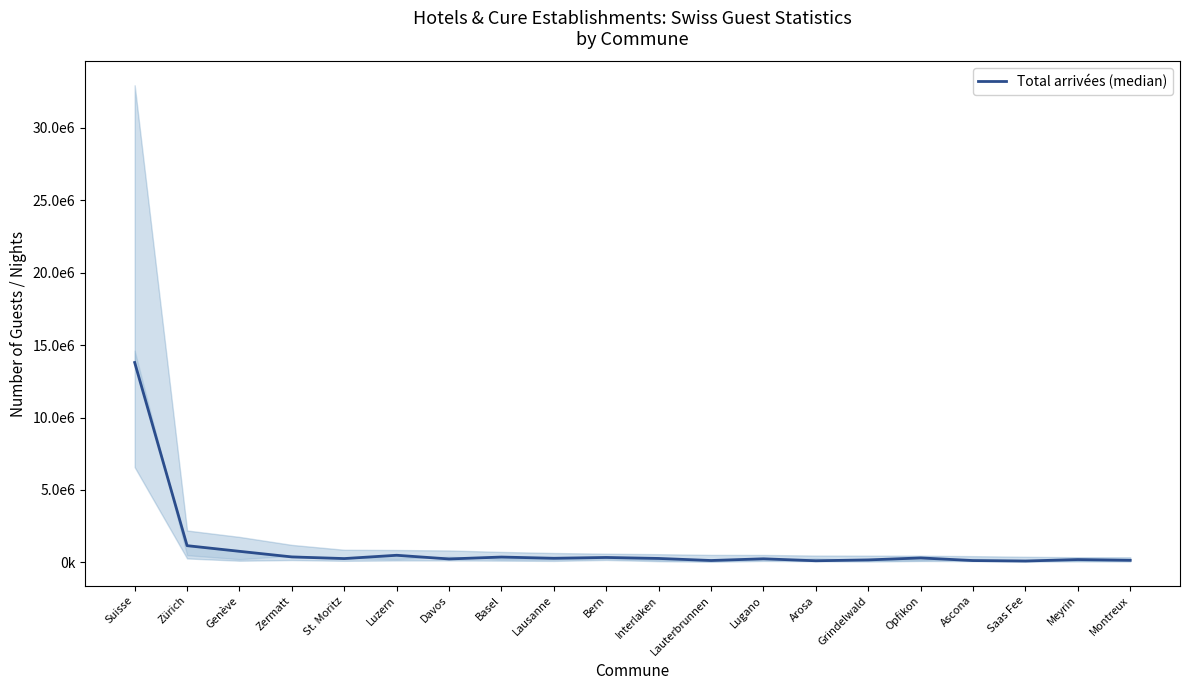

How many data points are above 273108?

9